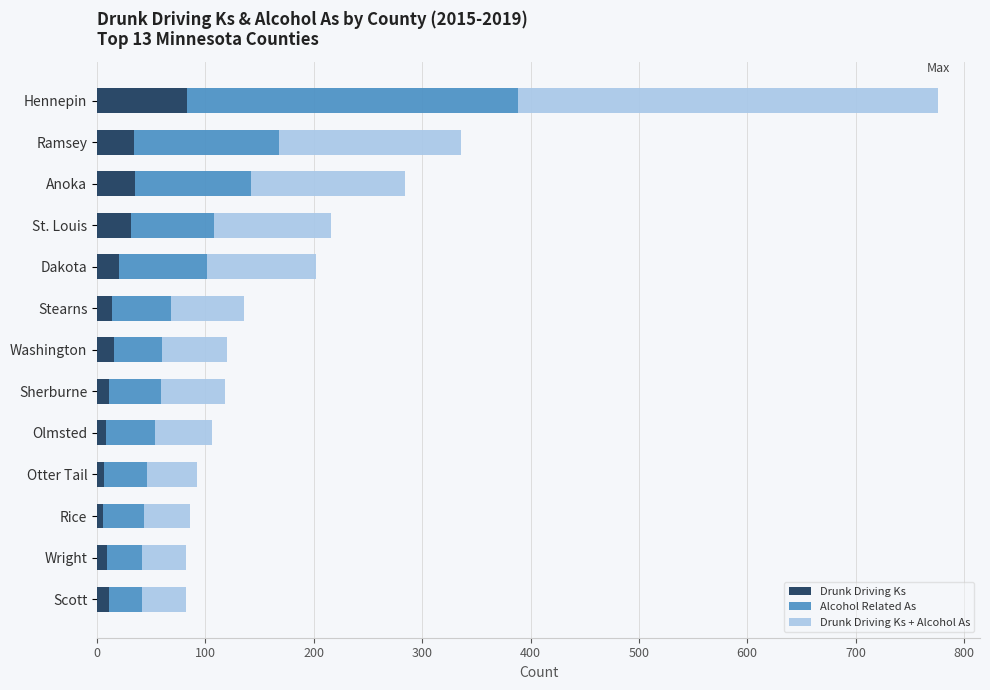

At which category is the sum across all series the highest?

Hennepin